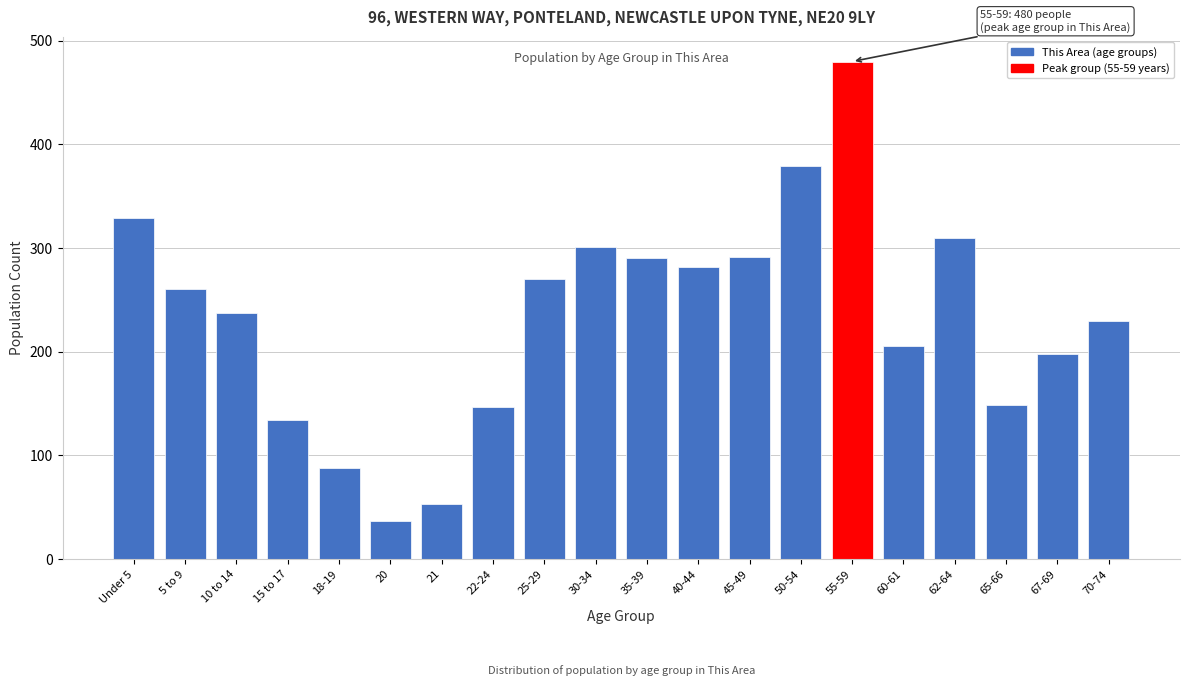

The chart shows a value of 480 at 55-59. True or false?

True